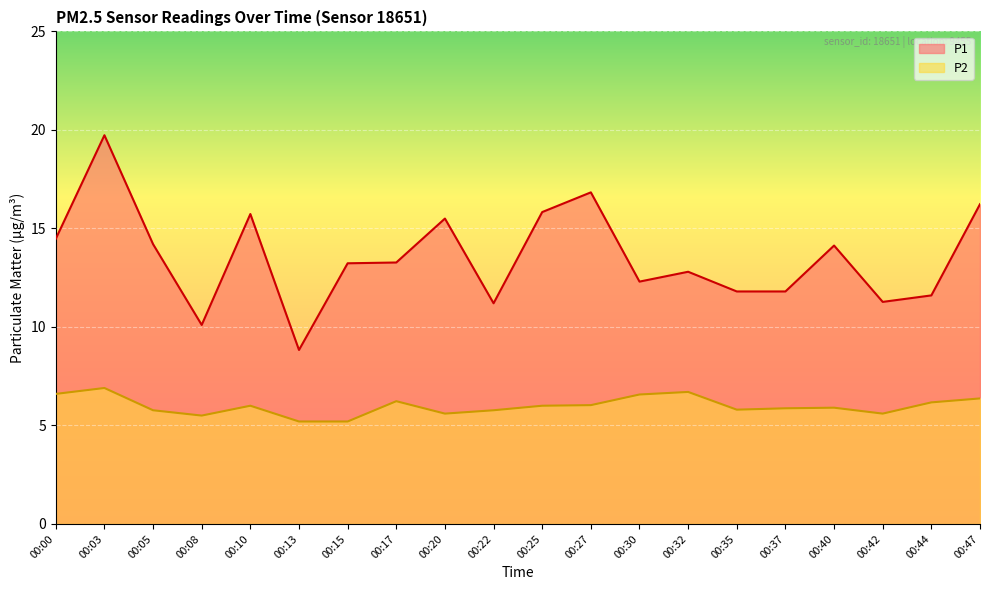

What are all the series names shown in the legend?

P1, P2